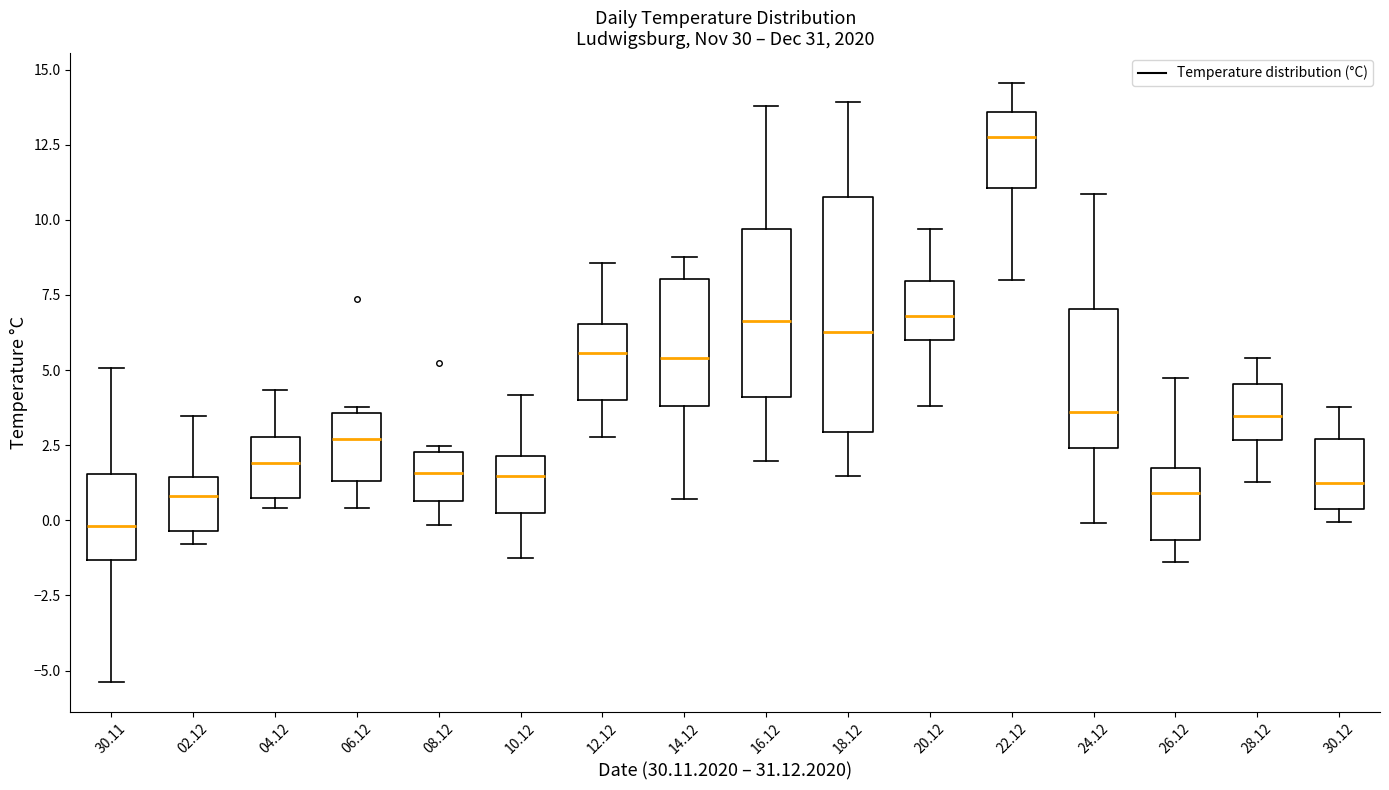

Reading left to right, read every box against the y-axis: the position of its median line, the range the box covers, and the ends of its whiskers. The values are not printed on the chart, so give them approximately, as read against the axis.

30.11: median 0.0, box -1.5 to 1.5, whiskers -5.5 to 5.0
02.12: median 1.0, box -0.5 to 1.5, whiskers -1.0 to 3.5
04.12: median 2.0, box 1.0 to 3.0, whiskers 0.5 to 4.5
06.12: median 2.5, box 1.5 to 3.5, whiskers 0.5 to 4.0
08.12: median 1.5, box 0.5 to 2.5, whiskers 0.0 to 2.5 (just above the box's upper edge)
10.12: median 1.5, box 0.5 to 2.0, whiskers -1.5 to 4.0
12.12: median 5.5, box 4.0 to 6.5, whiskers 3.0 to 8.5
14.12: median 5.5, box 4.0 to 8.0, whiskers 0.5 to 9.0
16.12: median 6.5, box 4.0 to 9.5, whiskers 2.0 to 14.0
18.12: median 6.5, box 3.0 to 11.0, whiskers 1.5 to 14.0
20.12: median 7.0, box 6.0 to 8.0, whiskers 4.0 to 9.5
22.12: median 12.5, box 11.0 to 13.5, whiskers 8.0 to 14.5
24.12: median 3.5, box 2.5 to 7.0, whiskers 0.0 to 11.0
26.12: median 1.0, box -0.5 to 1.5, whiskers -1.5 to 4.5
28.12: median 3.5, box 2.5 to 4.5, whiskers 1.5 to 5.5
30.12: median 1.0, box 0.5 to 2.5, whiskers 0.0 to 4.0